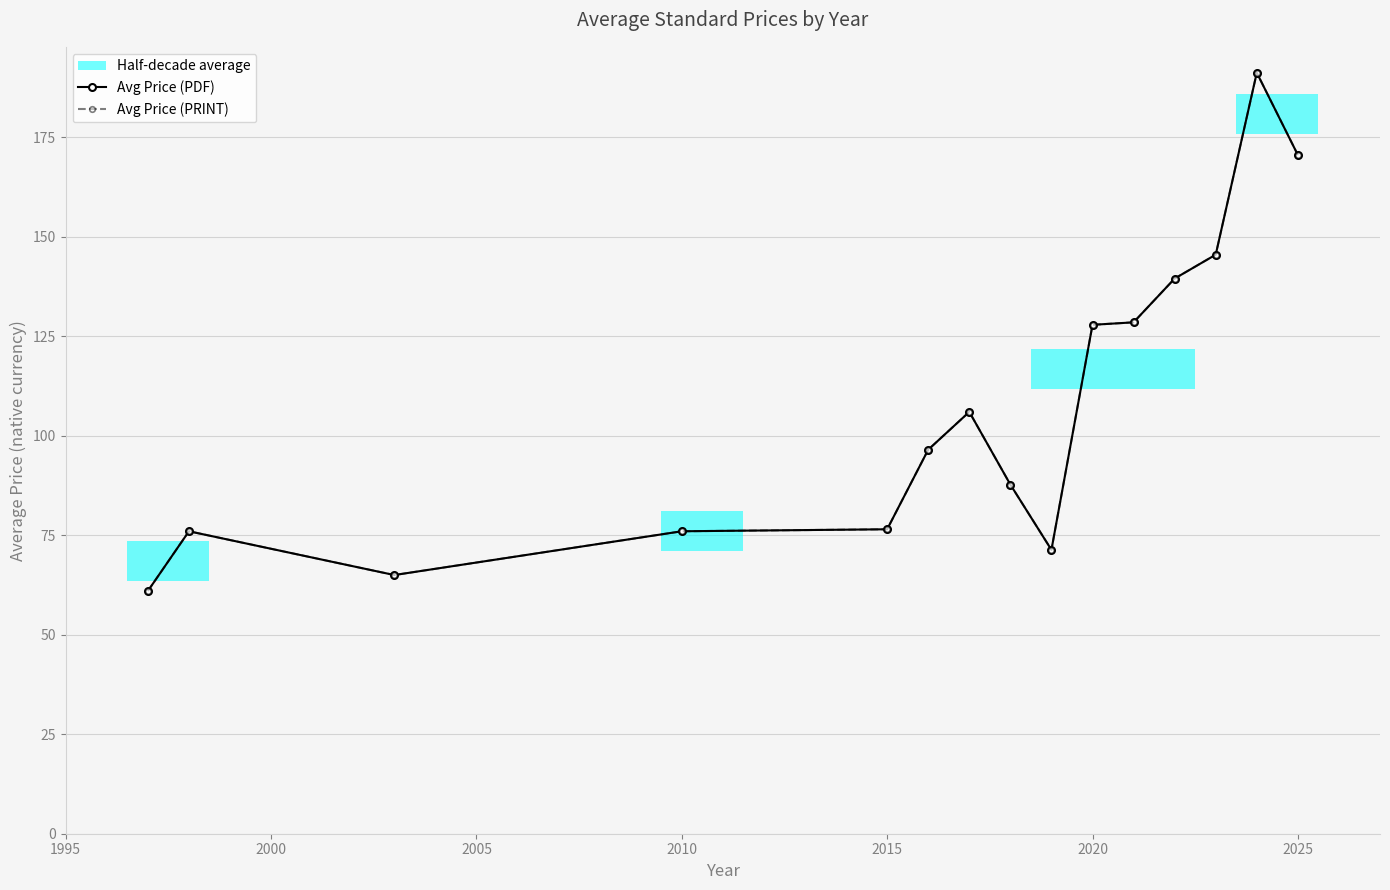

What position from the right is 2015?

11